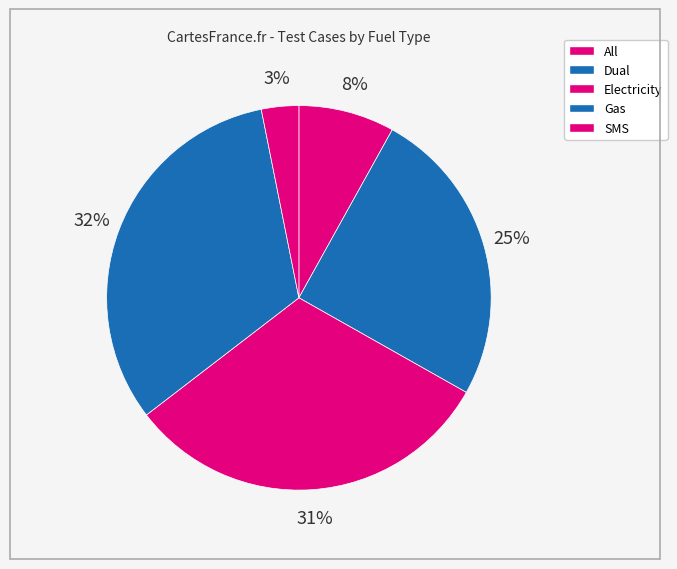

What is the largest slice in the pie chart?

Gas